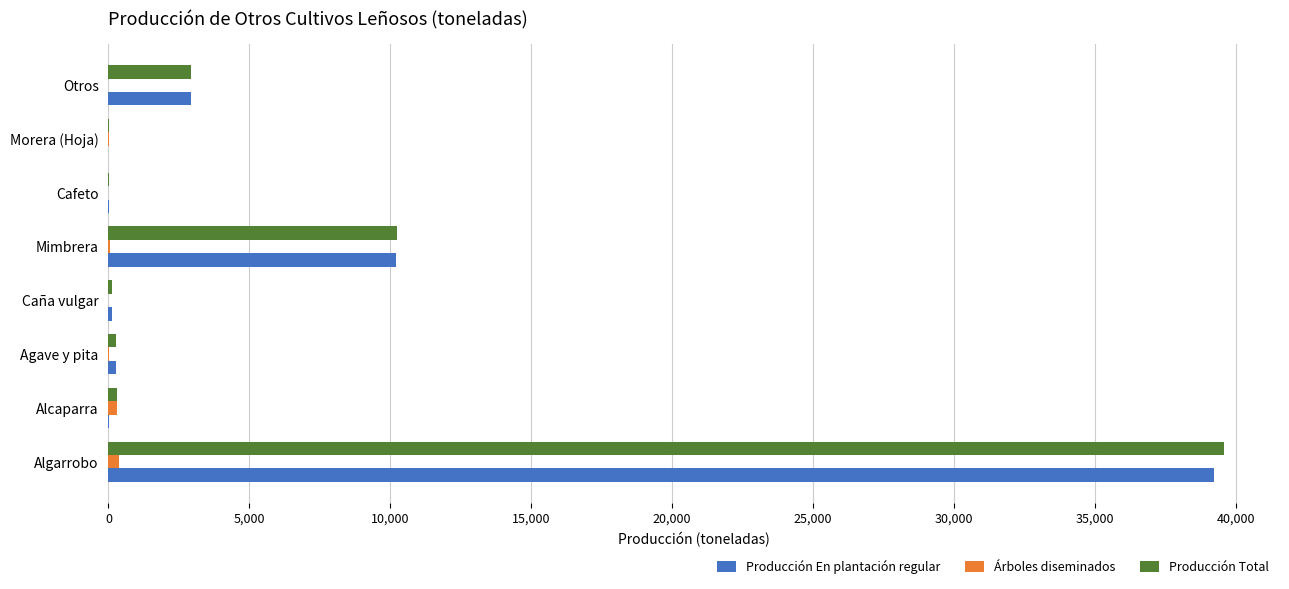

At which label does Producción Total reach its peak?

Algarrobo